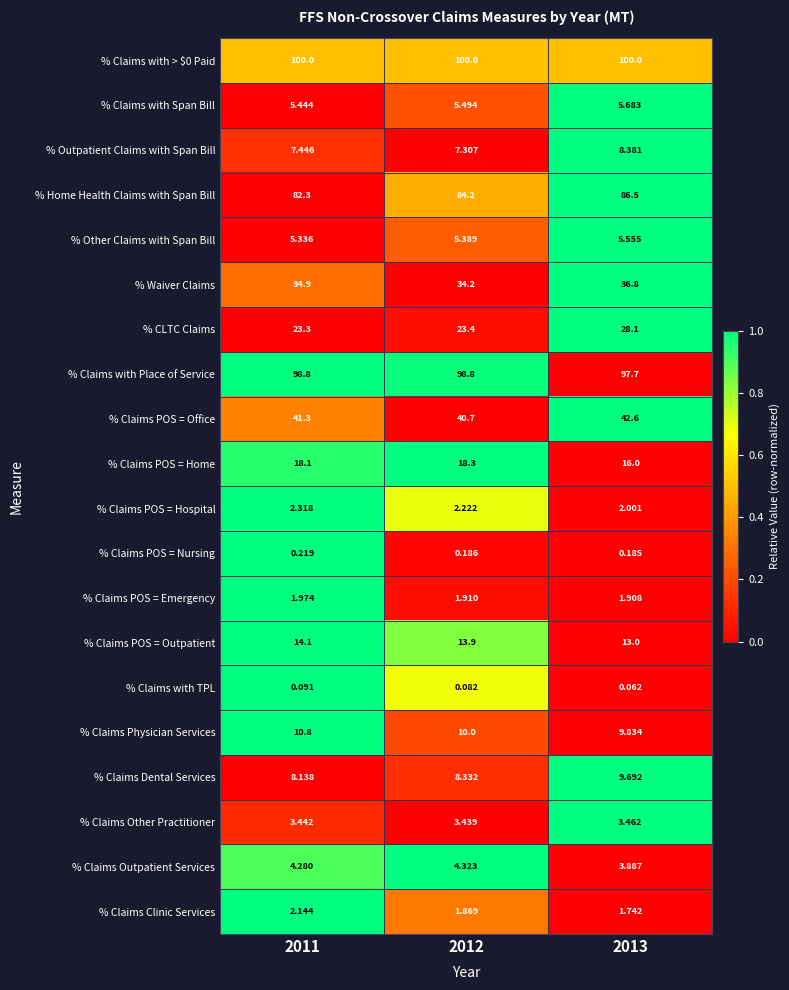

Between 2011 and 2012, which series saw the biggest shift?

% Home Health Claims with Span Bill